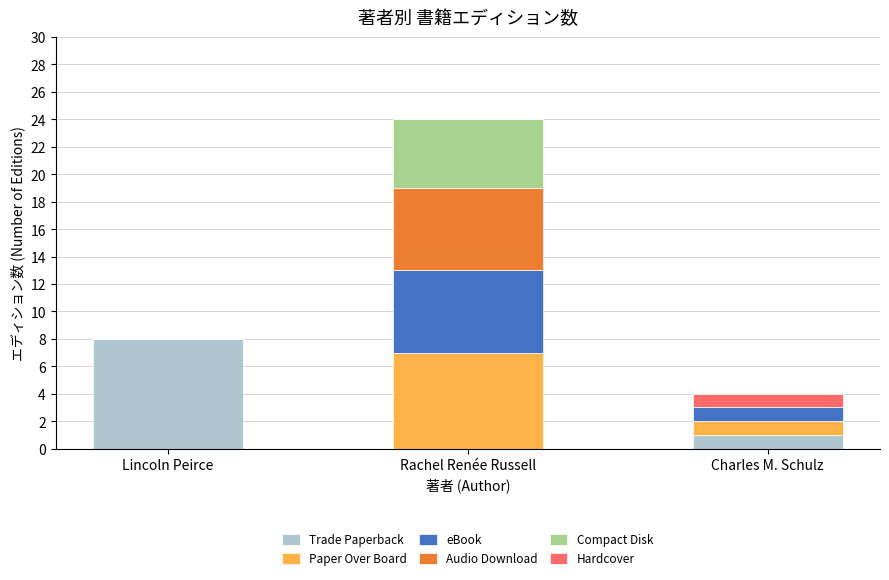

At which category is the sum across all series the highest?

Rachel Renée Russell